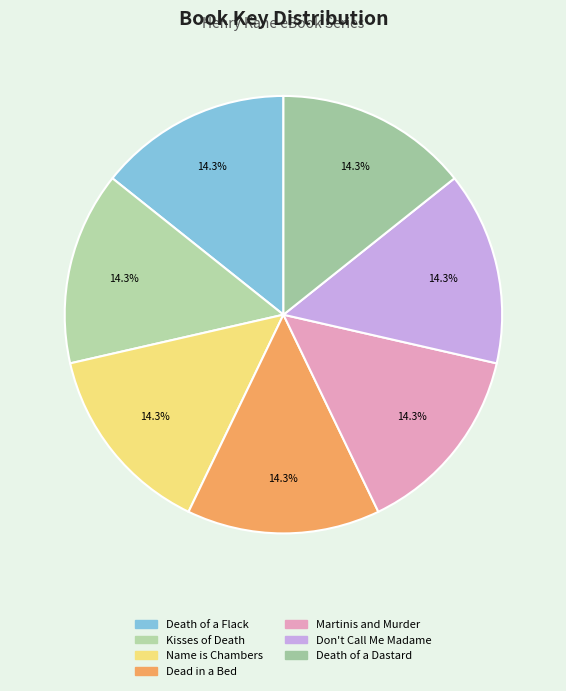

Is the sum of Death of a Dastard and Martinis and Murder greater than half?

No